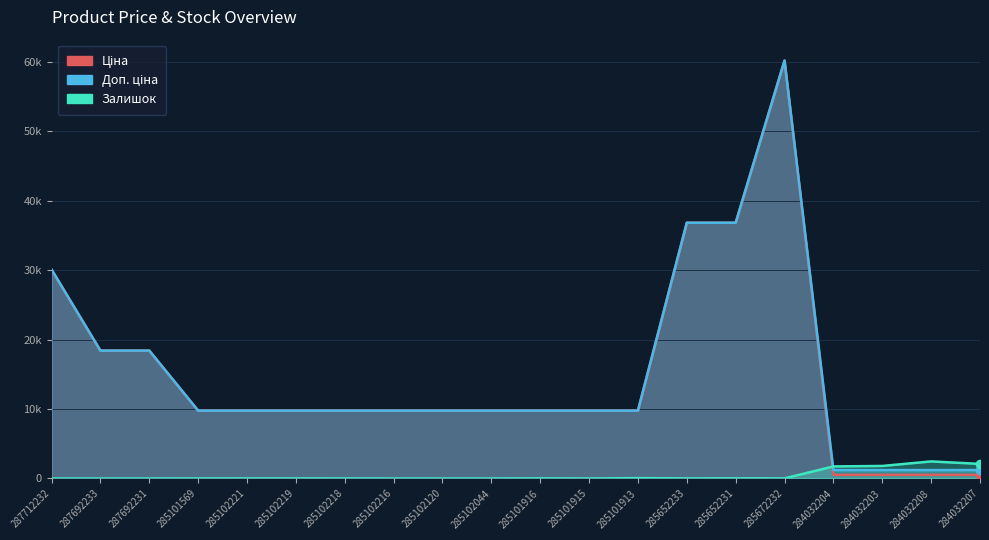

Between 284032208 and 287712232, which is larger?

287712232